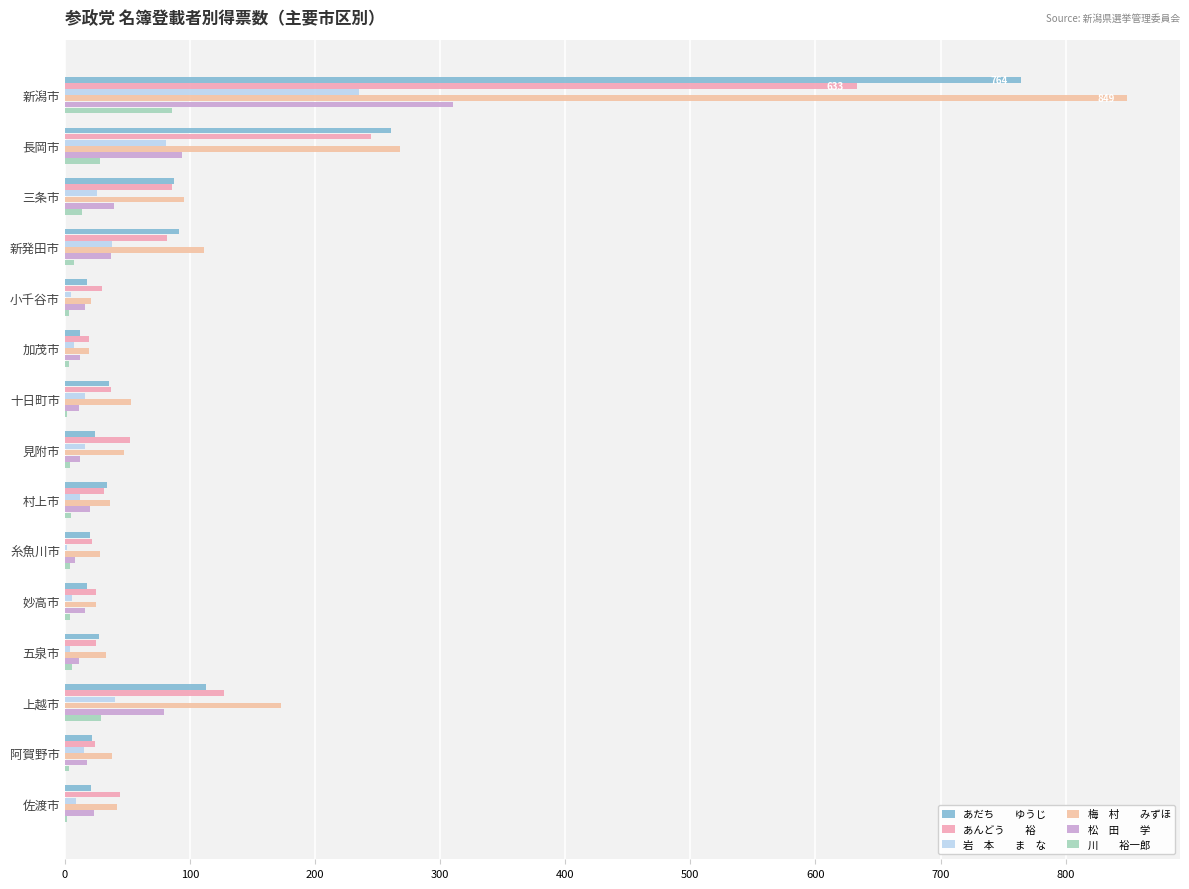

Count the number of categories in the chart.

15